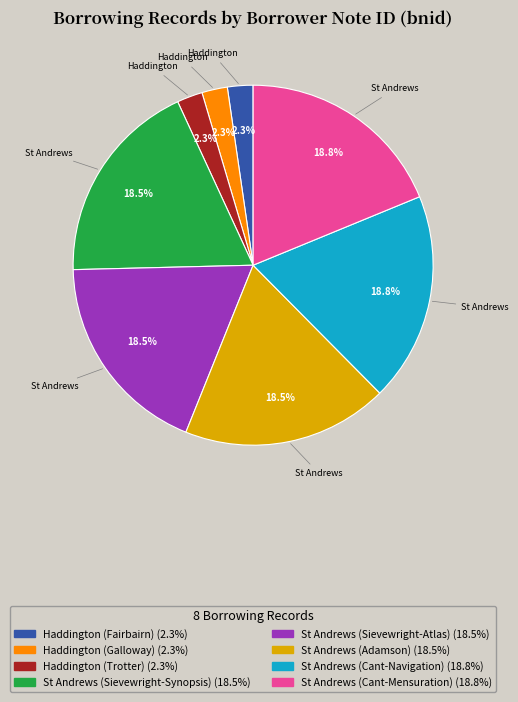

What percentage is the Haddington (Trotter) slice, to the nearest percent?

2%